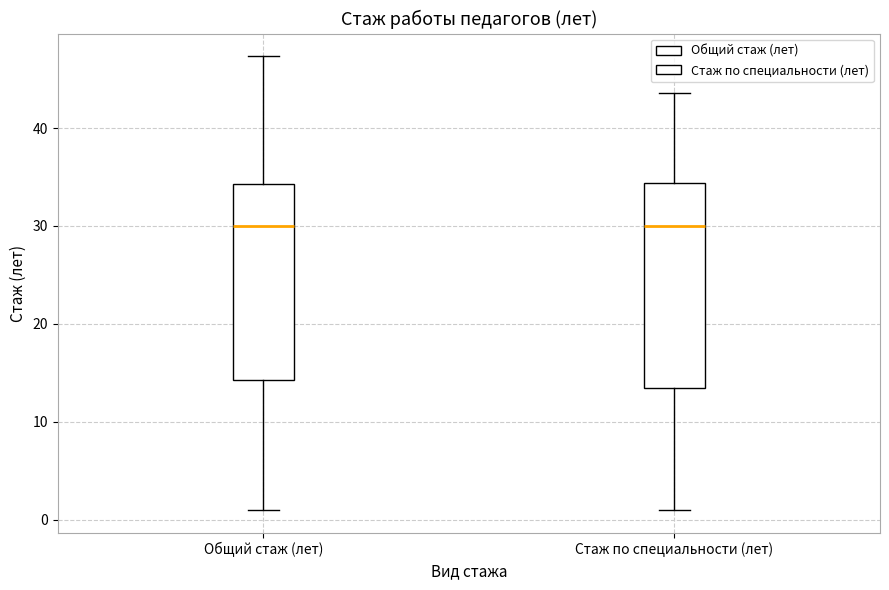

Reading left to right, read every box against the y-axis: the position of its median line, the range the box covers, and the ends of its whiskers. The values are not printed on the chart, so give them approximately, as read against the axis.

Общий стаж (лет): median 30, box 14 to 34, whiskers 1 to 47
Стаж по специальности (лет): median 30, box 13 to 34, whiskers 1 to 44